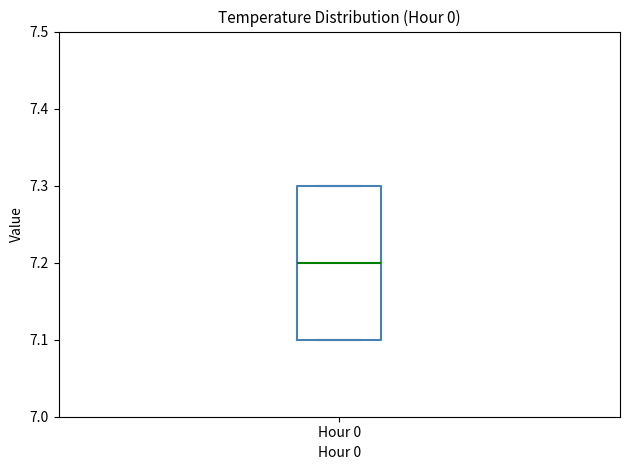

Read this box plot against the y-axis: the position of the median line, the range covered by the box, and the ends of both whiskers. The values are not printed on the chart, so give them approximately, as read against the axis.

median 7.2, box 7.1 to 7.3, whiskers 7.1 to 7.3